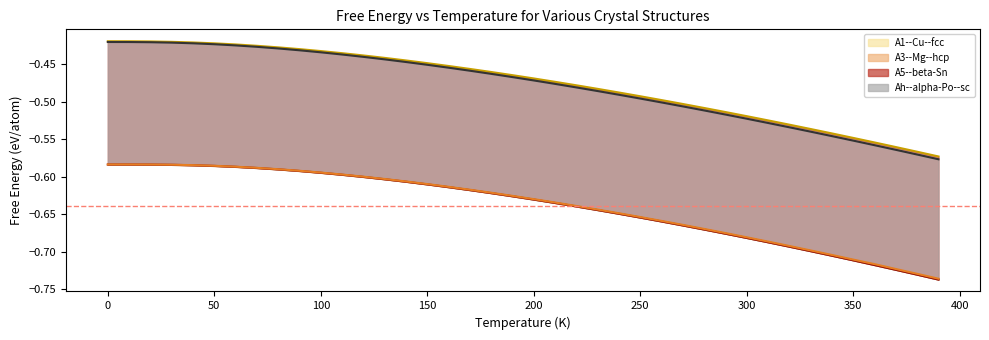

What are all the series names shown in the legend?

A1--Cu--fcc (line), A3--Mg--hcp (line), A5--beta-Sn (line), Ah--alpha-Po--sc (line)